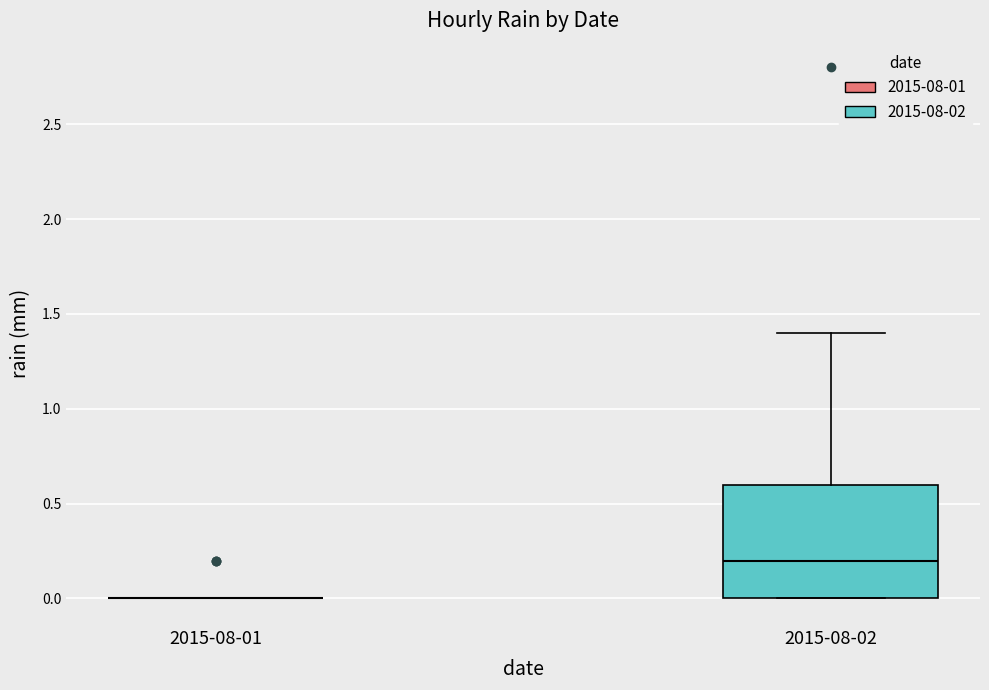

Reading left to right, transcribe this box plot: for each box, give where its median line is, the range the box spans, and where its two whiskers end, as read against the y-axis. The values are not printed on the chart, so give them approximately, as read against the axis.

2015-08-01: box collapsed to a line at 0.0, whiskers 0.0 to 0.0
2015-08-02: median 0.2, box 0.0 to 0.6, whiskers 0.0 to 1.4